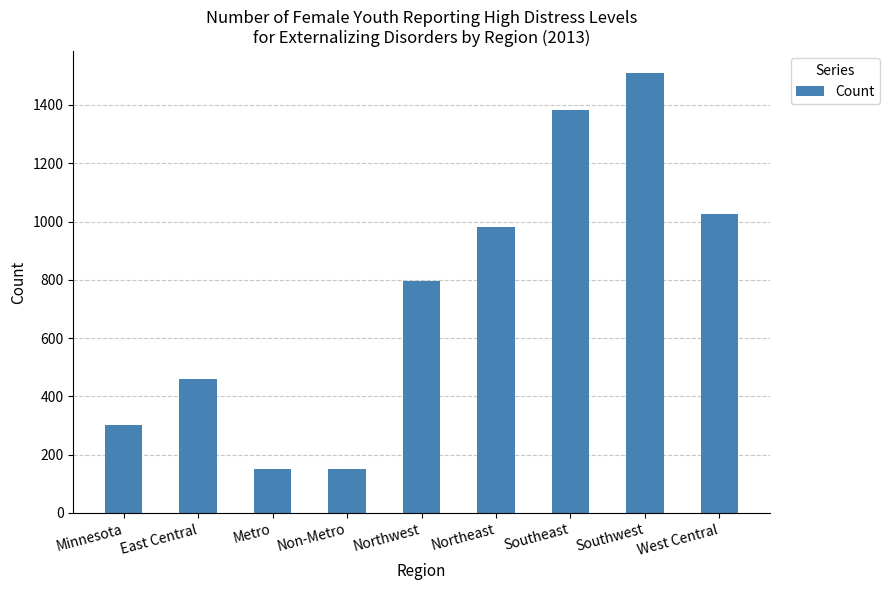

What is the ratio of the value at Northwest to the value at Non-Metro?

5.2